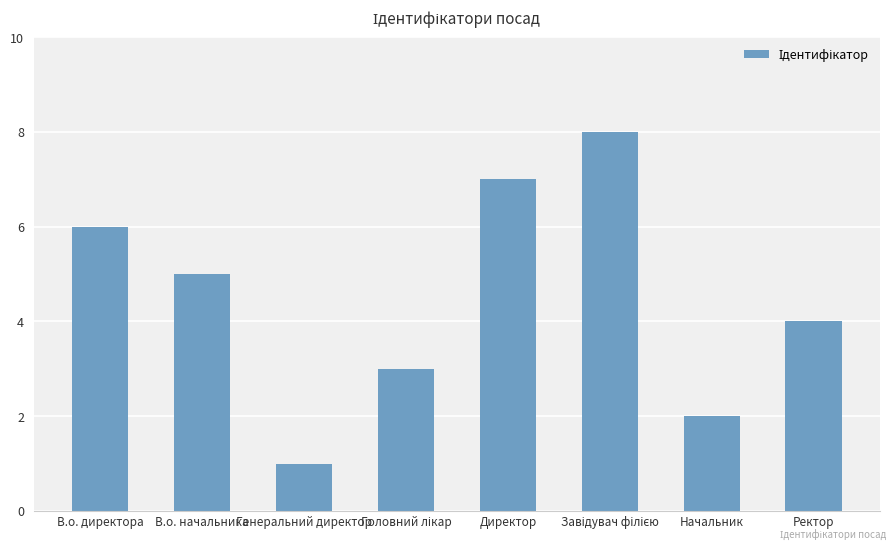

What is the difference between the maximum and minimum values?

7